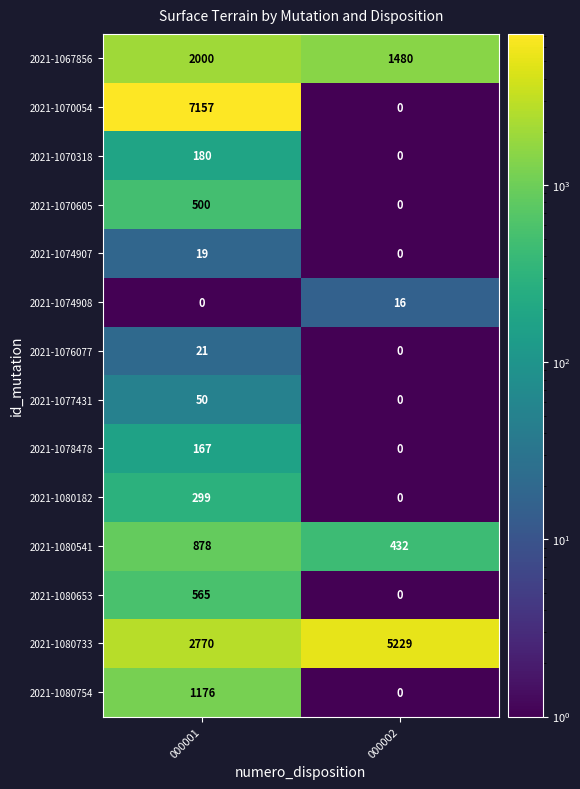

Which series has the largest total across all categories?

2021-1080733